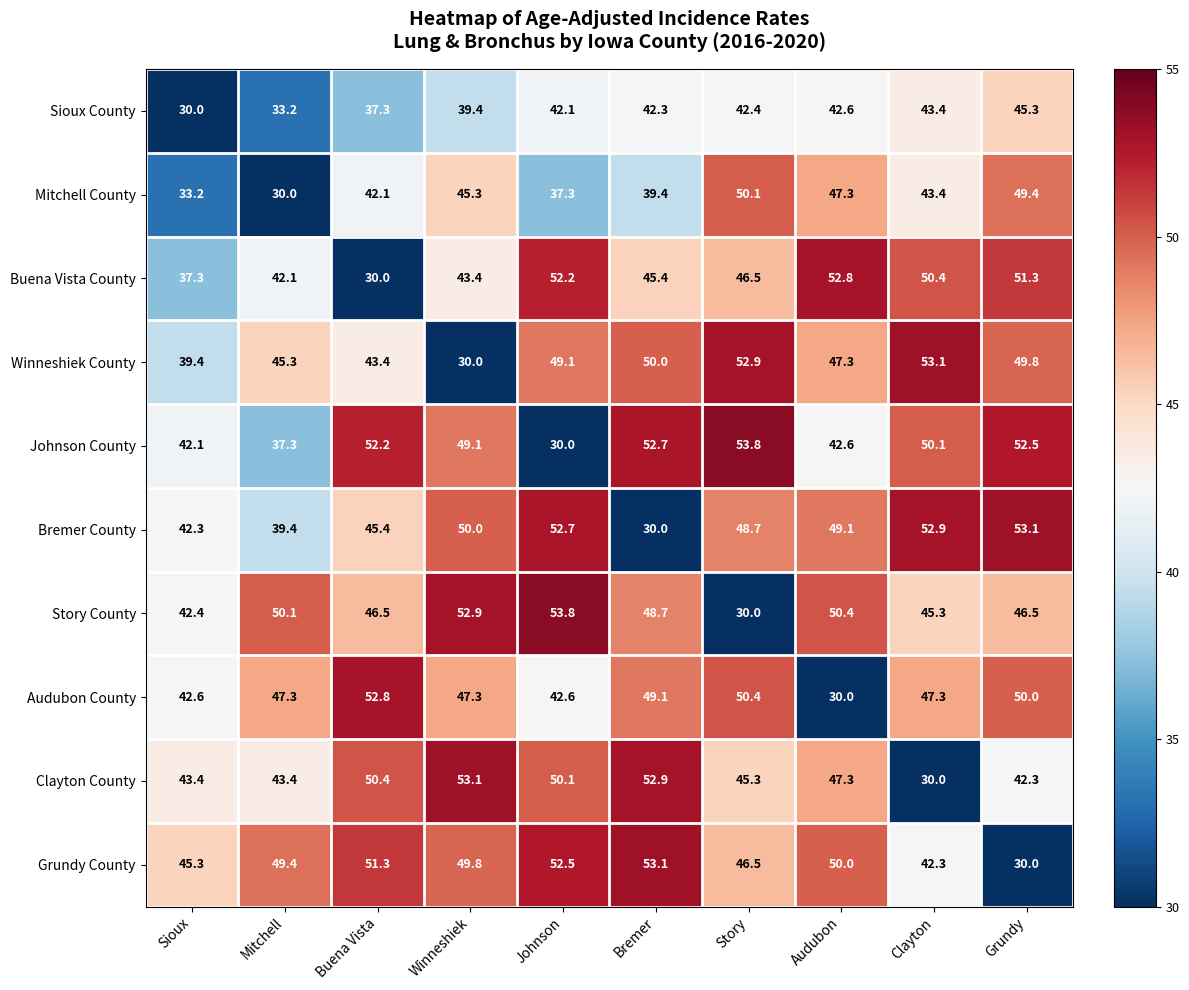

What is the average value of the Mitchell County series?

41.8